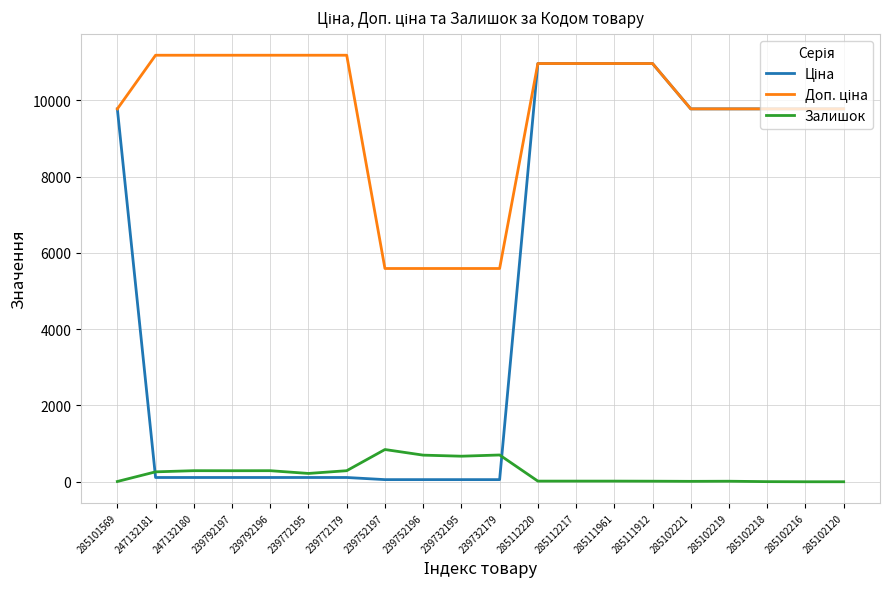

What is the highest value of the Залишок series?

845.0